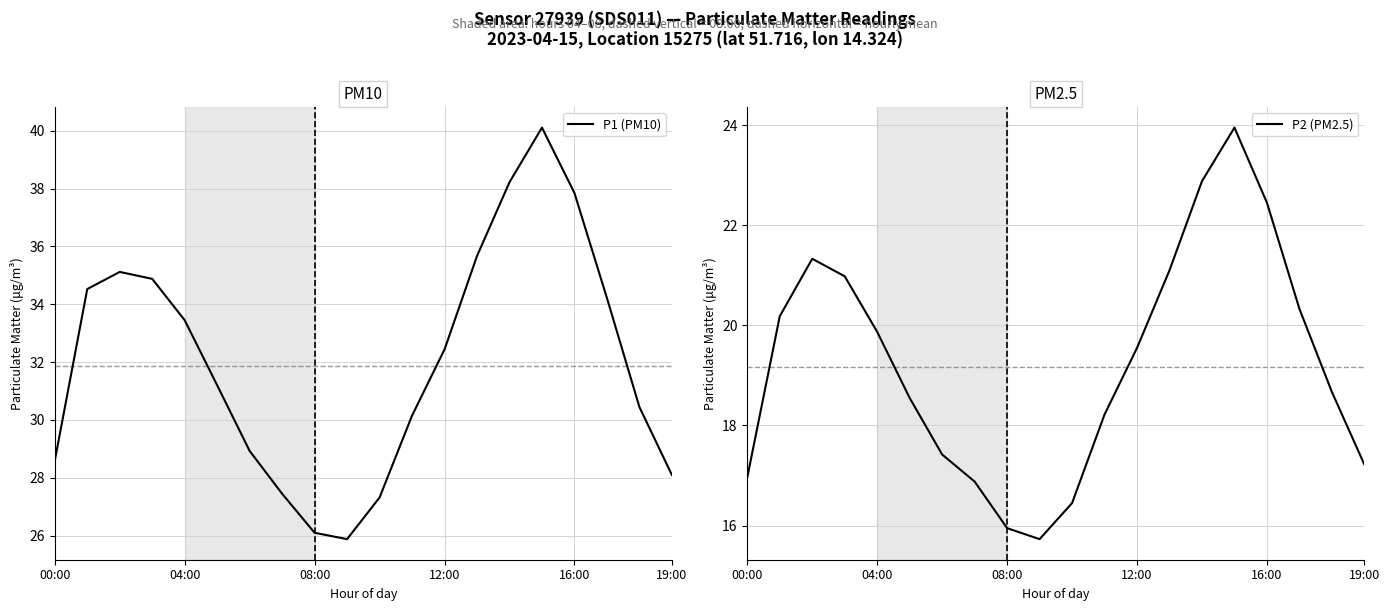

What is the highest value of the P2 (PM2.5) series?

23.9